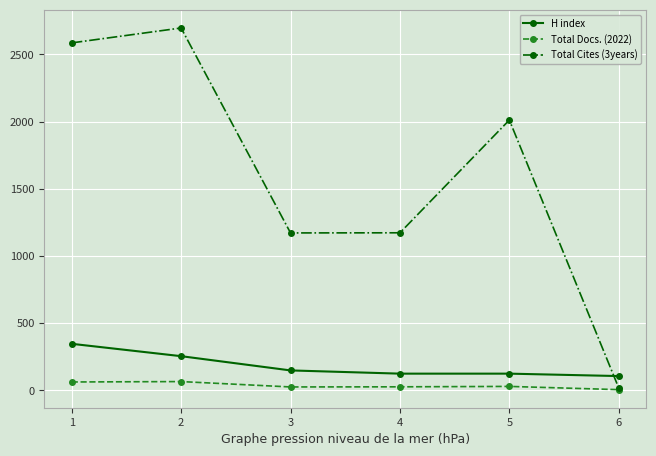

Which series has the largest total across all categories?

Total Cites (3years)